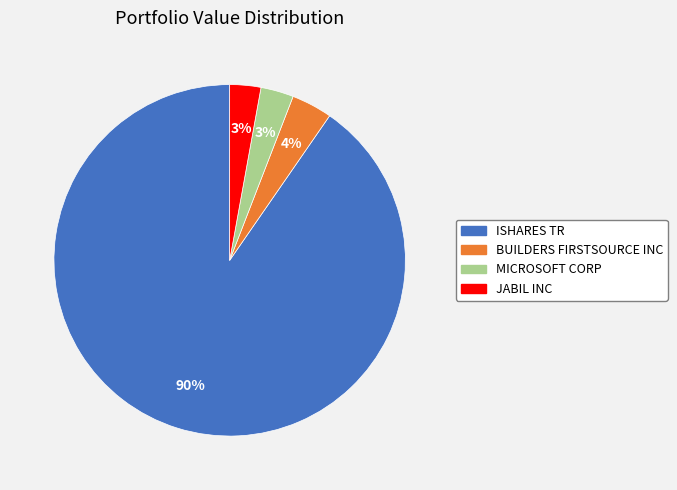

True or false: BUILDERS FIRSTSOURCE INC accounts for 4% of the total.

True